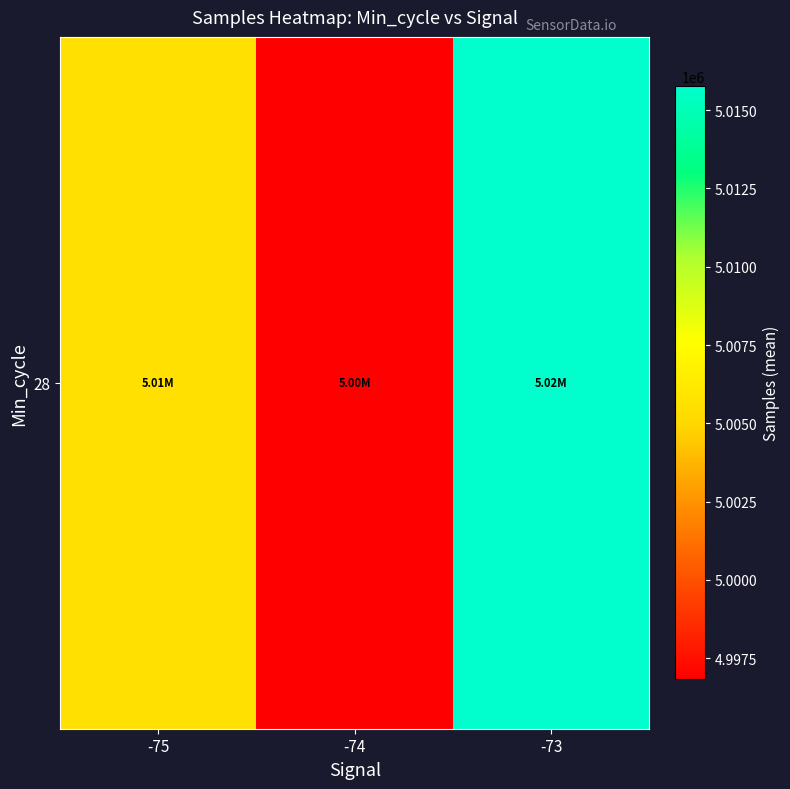

Reading right to left, extract all data points from this chart.

-73=5015763.0	-74=4996827.1	-75=5005559.4